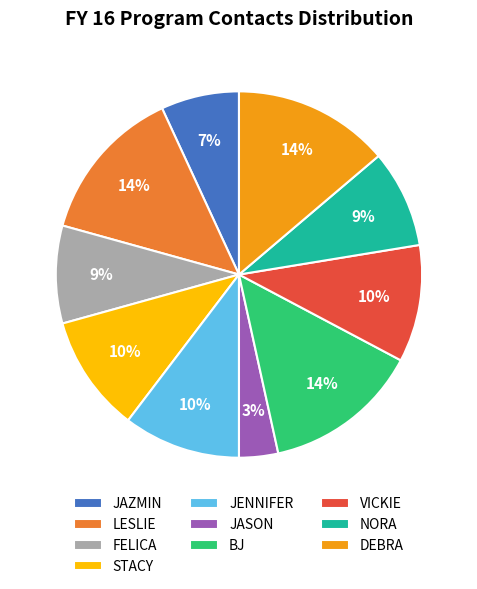

Count the number of slices in the pie.

10